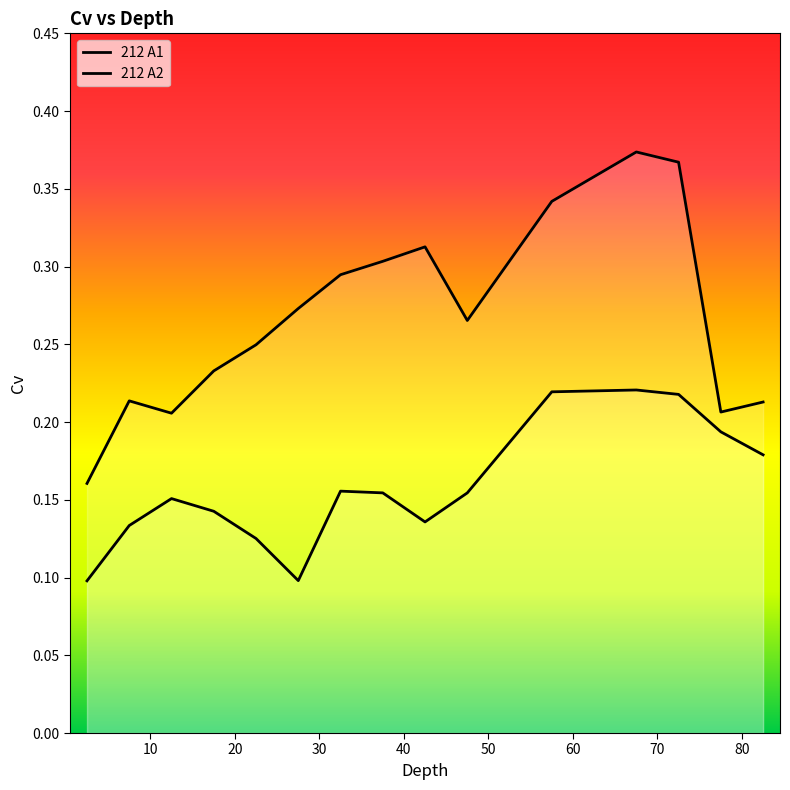

What is the average value of the 212 A1 series?

0.2